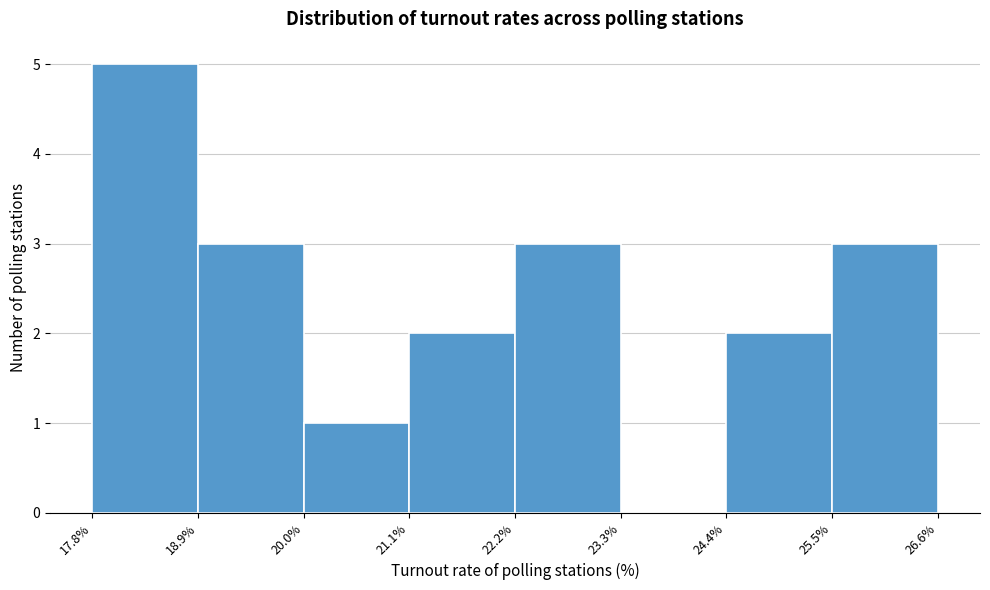

Reading left to right, list every bar in this chart as the range it spans on the x-axis followed by its height. The values are not printed on the chart, so give them approximately, as read against the axis.

17.8% to 18.9%: 5
18.9% to 20.0%: 3
20.0% to 21.1%: 1
21.1% to 22.2%: 2
22.2% to 23.3%: 3
23.3% to 24.4%: 0
24.4% to 25.5%: 2
25.5% to 26.6%: 3